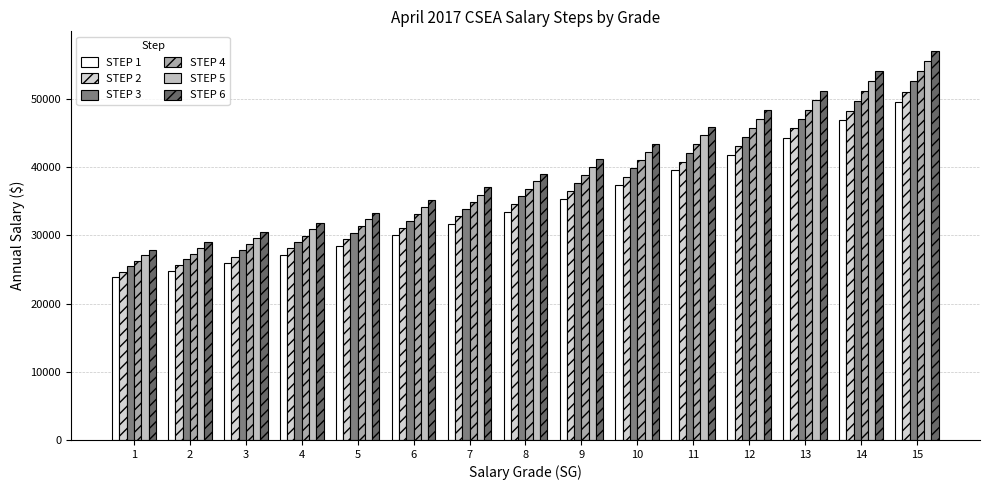

Which has a higher value, 13 or 10?

13